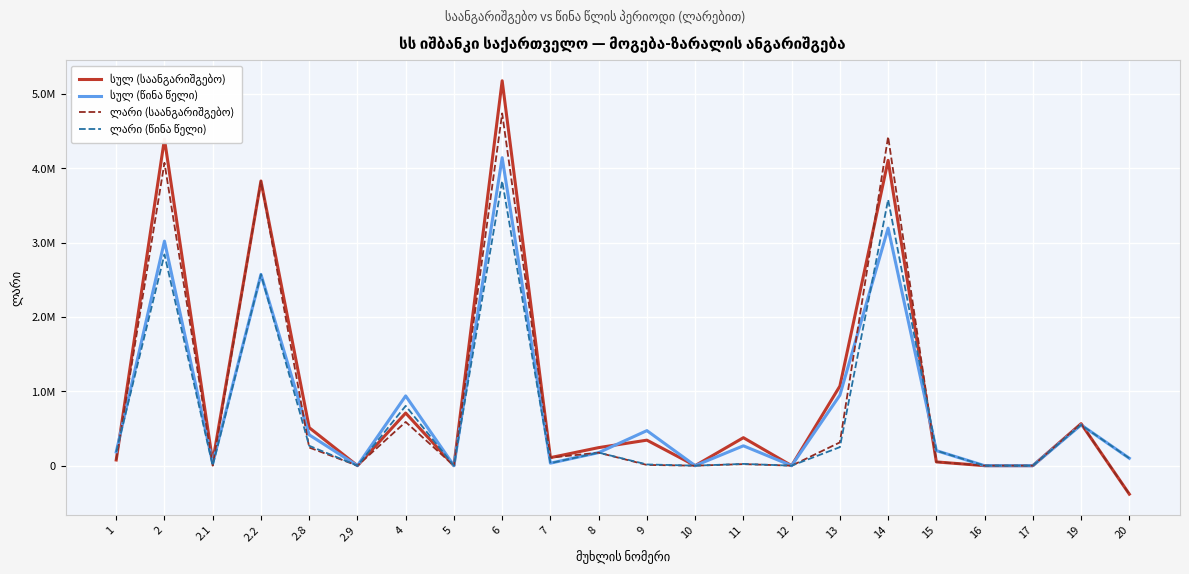

How many values in the სულ (წინა წელი) series are below 202142?

11